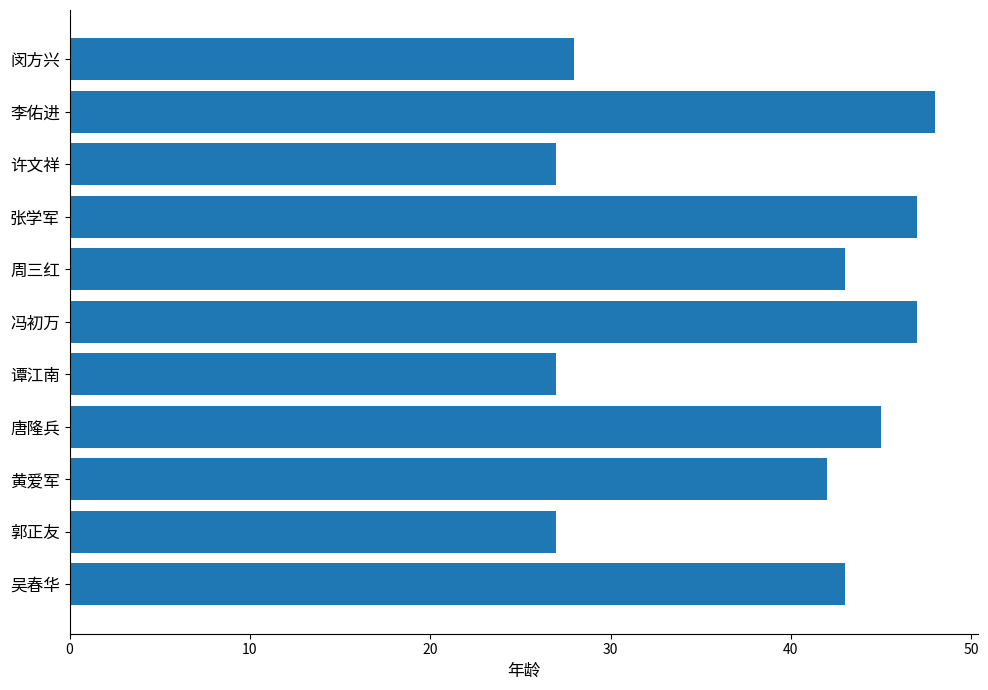

Reading top to bottom, list all the values displayed in this chart.

28	48	27	47	43	47	27	45	42	27	43